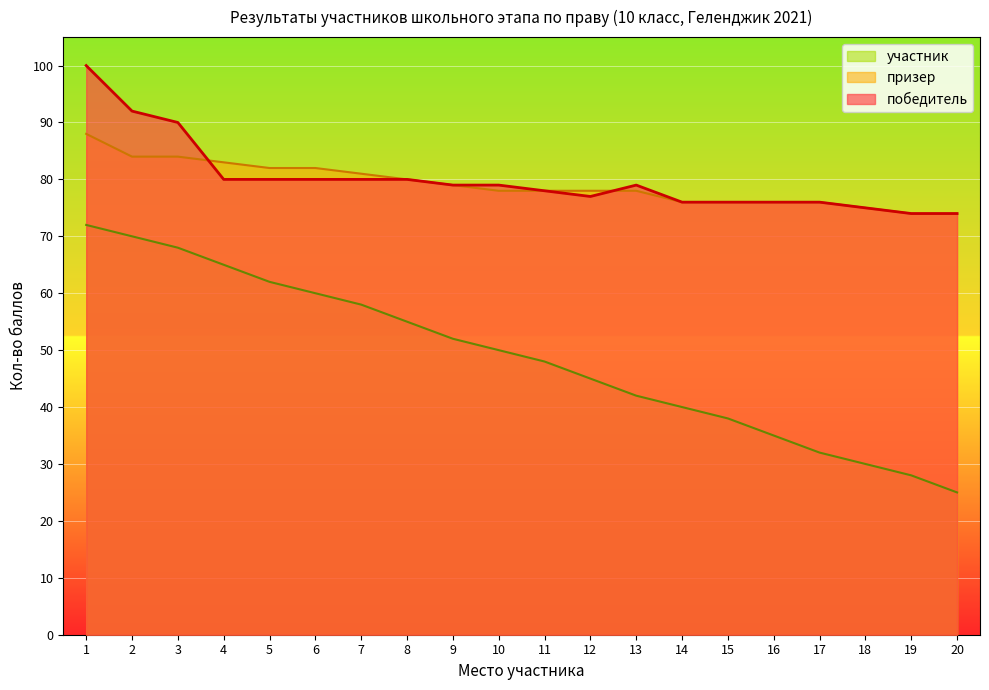

True or false: участник and призер cross at least once.

False